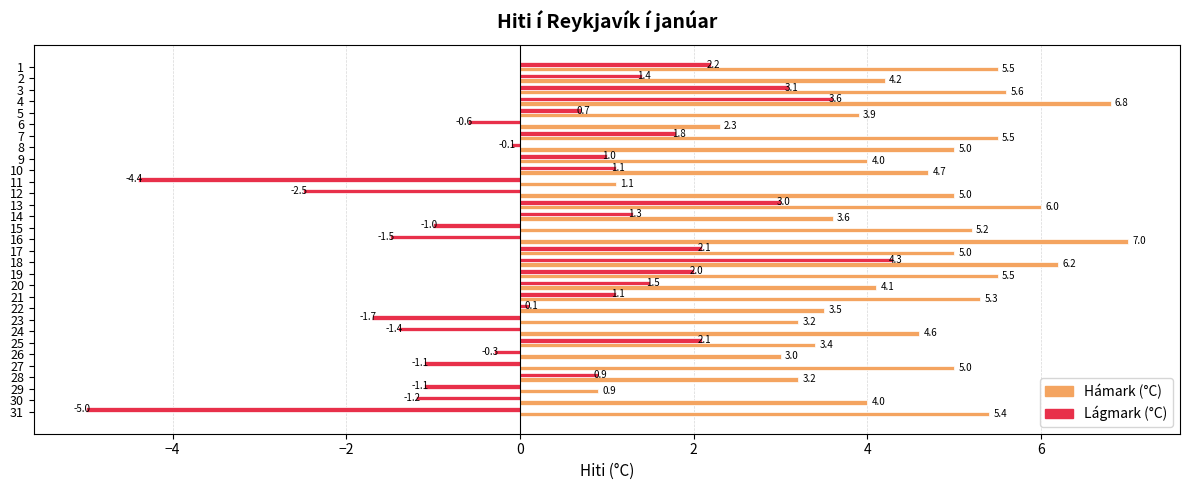

What is the total value across all series at 31?

0.4